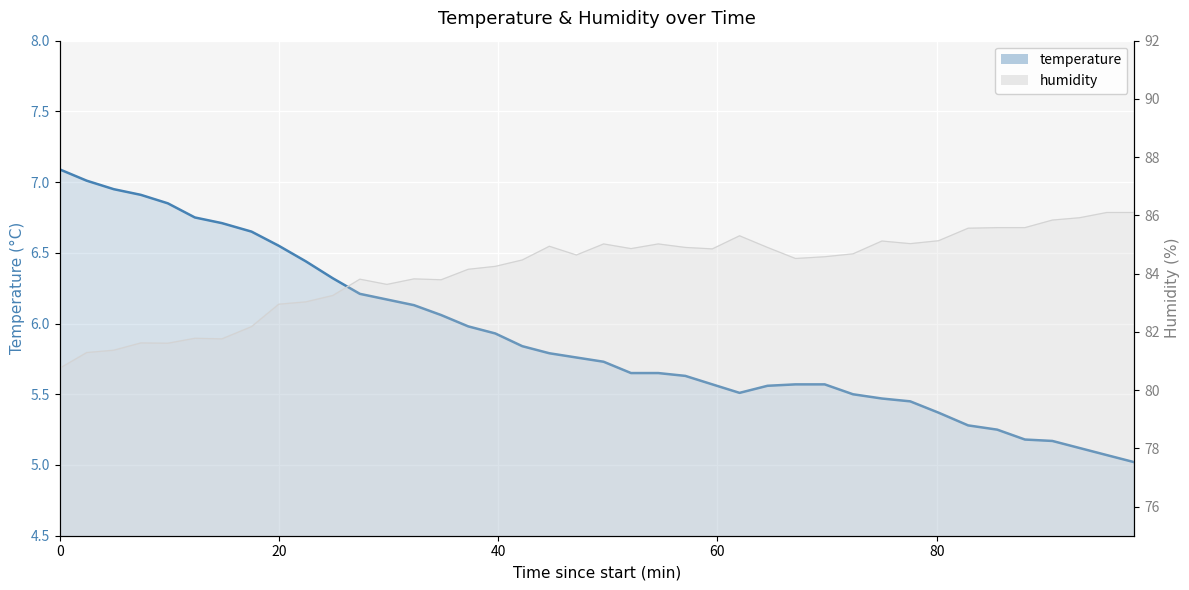

What is the difference between the maximum and minimum values in the temperature series?

2.1